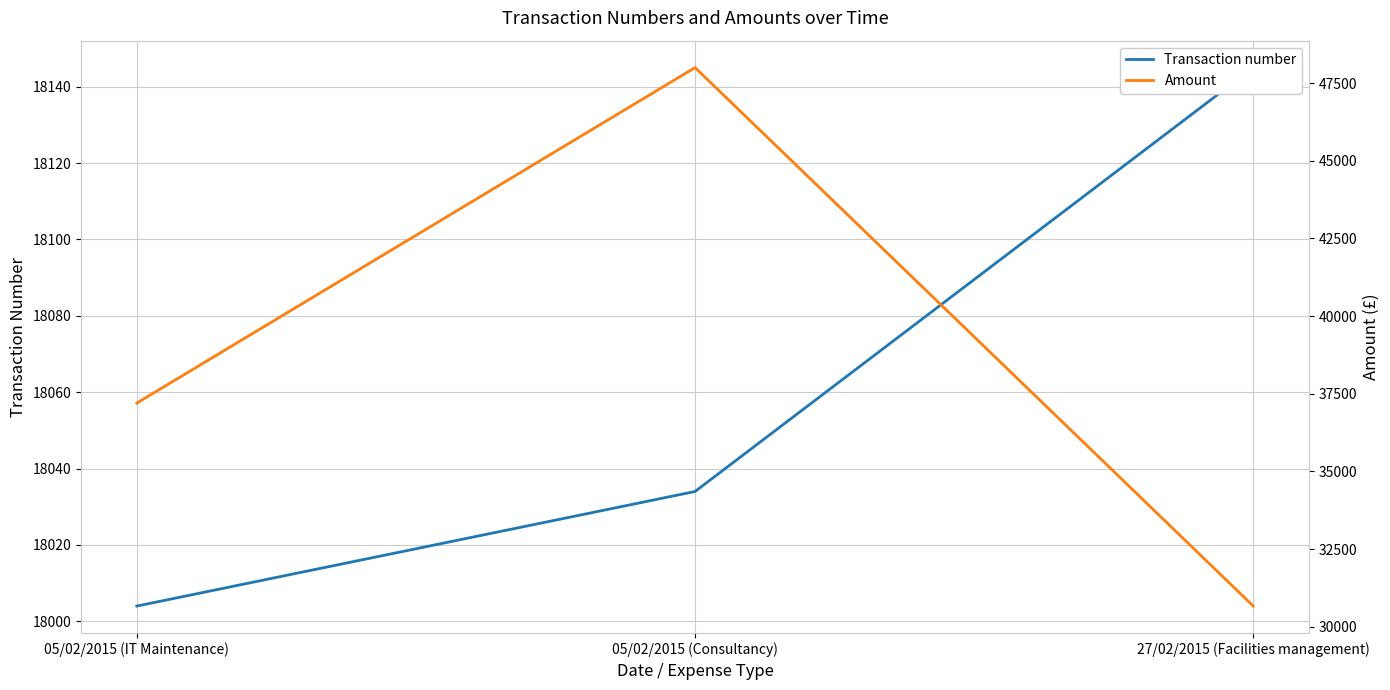

What is the total value across all series at 05/02/2015 (IT Maintenance)?

55204.0